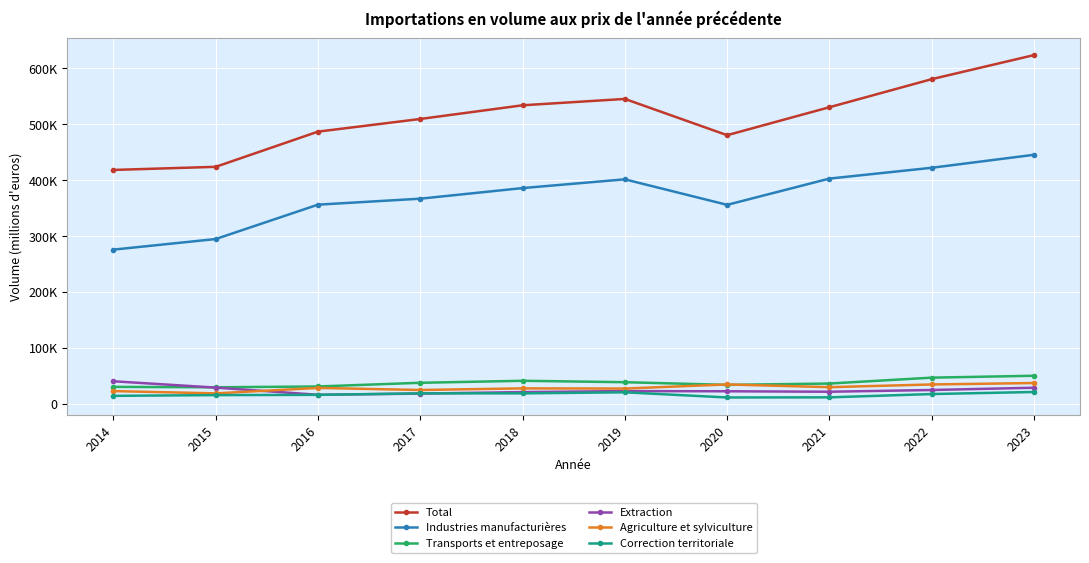

How many values in the Total series exceed 530274?

4